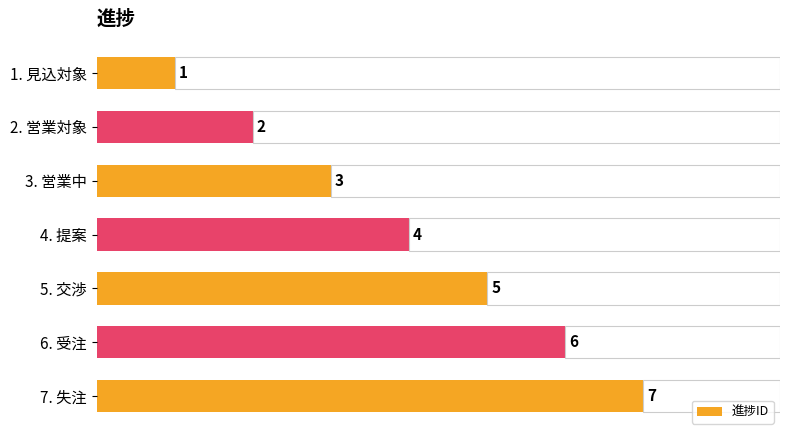

What is the difference between the maximum and minimum values?

6